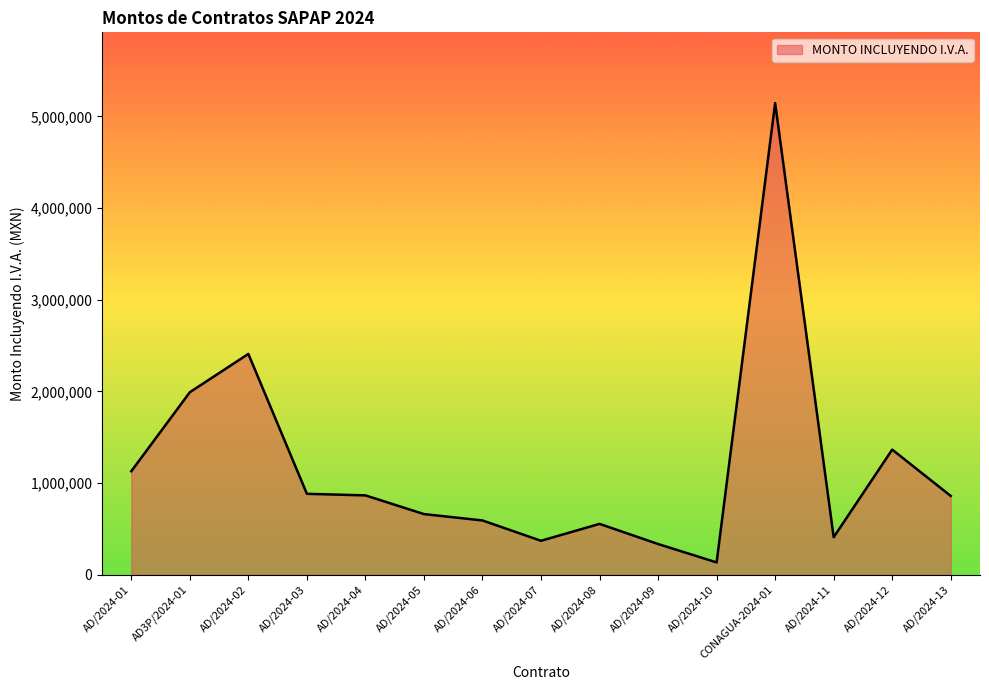

What is the sum of the values at AD3P/2024-01 and AD/2024-01?

3120338.5